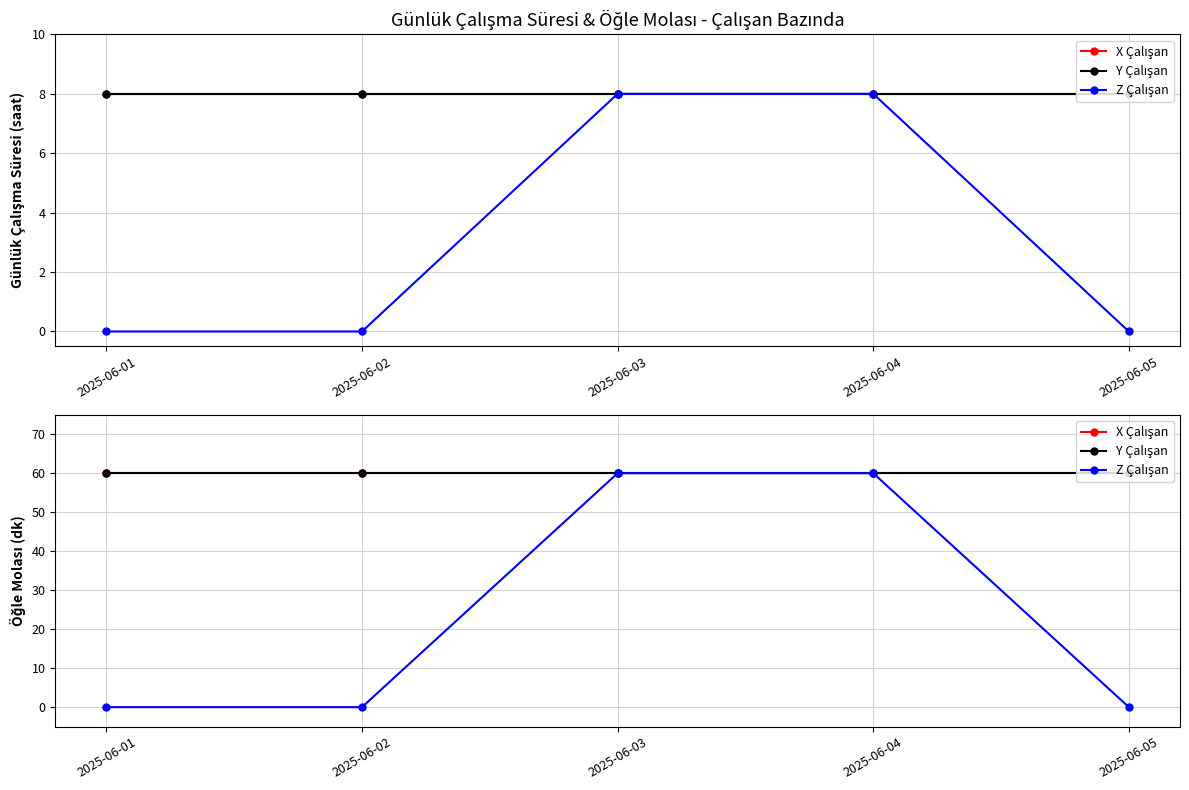

What is the total value across all series at 2025-06-05?

120